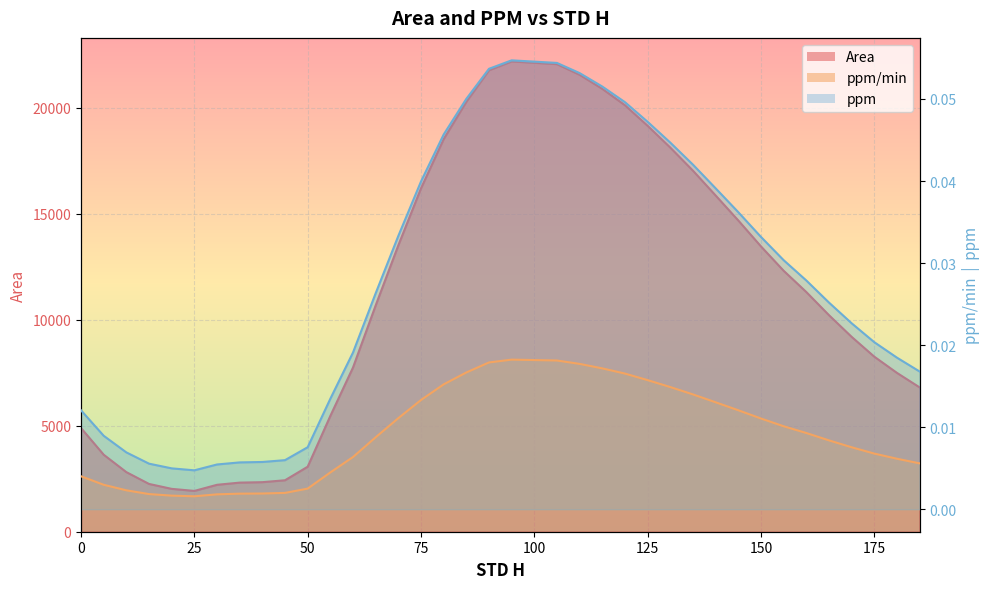

Reading left to right, what are all the values shown in this chart?

Area: 4888.0	3630.9	2809.9	2253.3	2021.3	1924.3	2213.0	2315.8	2336.5	2426.6	3065.3	5460.2	7743.4	10669.8	13504.4	16192.4	18513.5	20274.5	21760.7	22178.4	22114.2	22050.0	21547.5	20883.0	20110.8	19140.7	18113.1	17024.8	15855.6	14677.1	13454.7	12307.1	11304.3	10213.1	9190.0	8255.1	7490.7	6806.5
ppm: 0.0	0.0	0.0	0.0	0.0	0.0	0.0	0.0	0.0	0.0	0.0	0.0	0.0	0.0	0.0	0.0	0.0	0.0	0.0	0.0	0.0	0.0	0.0	0.0	0.0	0.0	0.0	0.0	0.0	0.0	0.0	0.0	0.0	0.0	0.0	0.0	0.0	0.0
ppm/min: 0.0	0.0	0.0	0.0	0.0	0.0	0.0	0.0	0.0	0.0	0.0	0.0	0.0	0.0	0.0	0.0	0.0	0.1	0.1	0.1	0.1	0.1	0.1	0.1	0.0	0.0	0.0	0.0	0.0	0.0	0.0	0.0	0.0	0.0	0.0	0.0	0.0	0.0